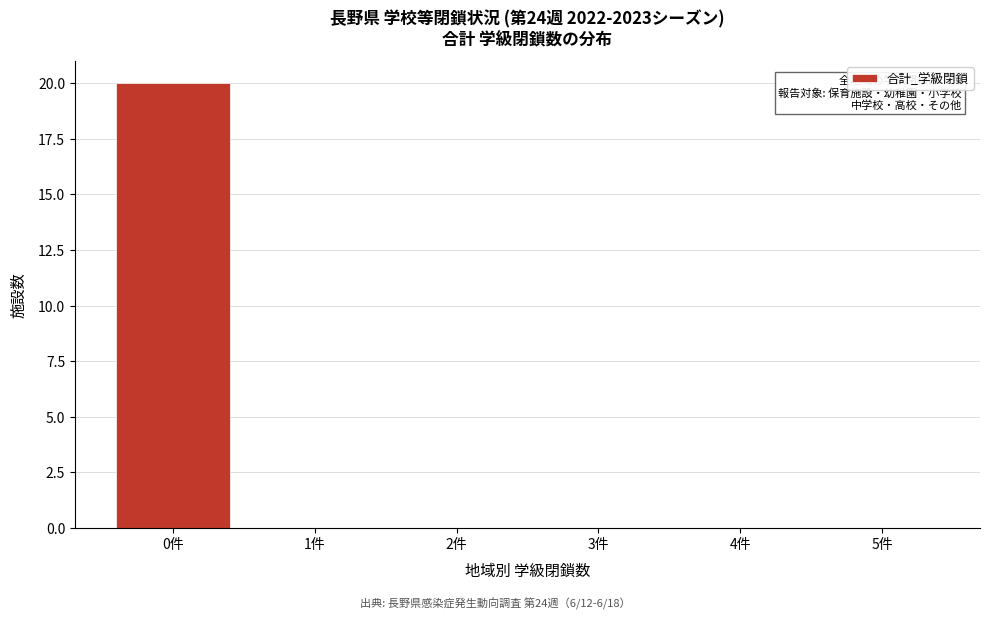

Over which range of the x-axis is the bar tallest?

-0.5 to 0.5